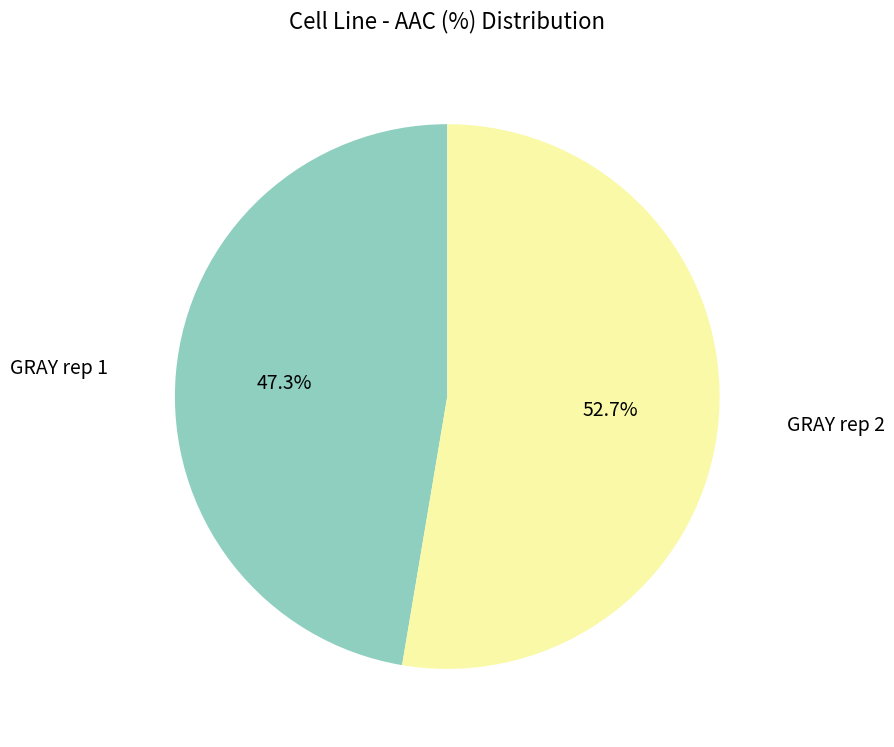

How many slices are in this pie chart?

2